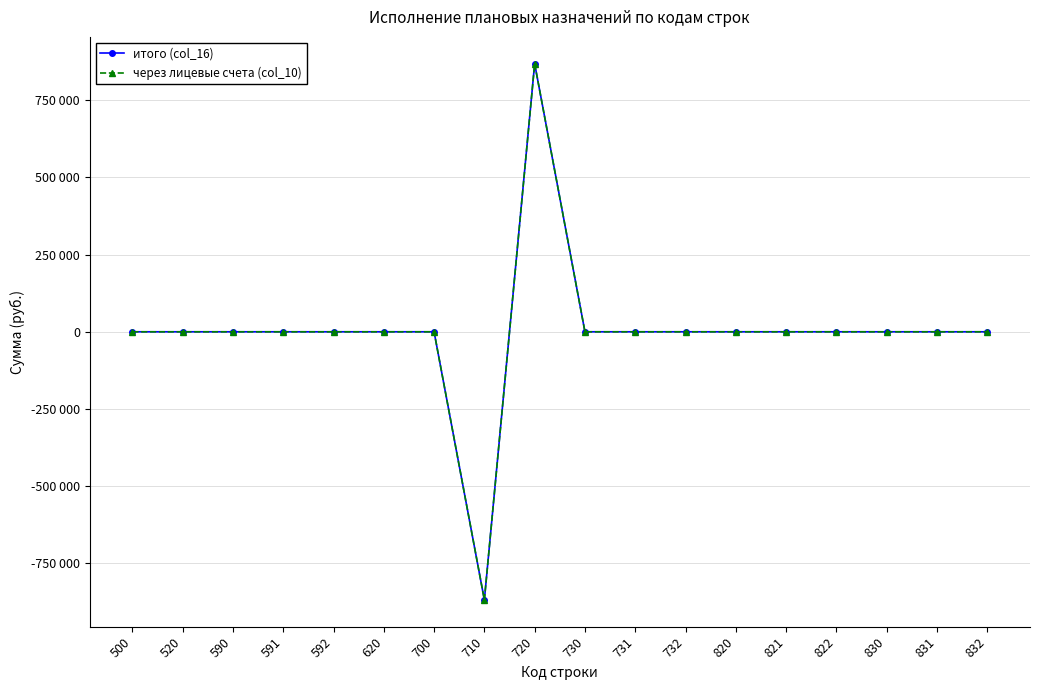

Is this an area chart (filled region under the line)?

No